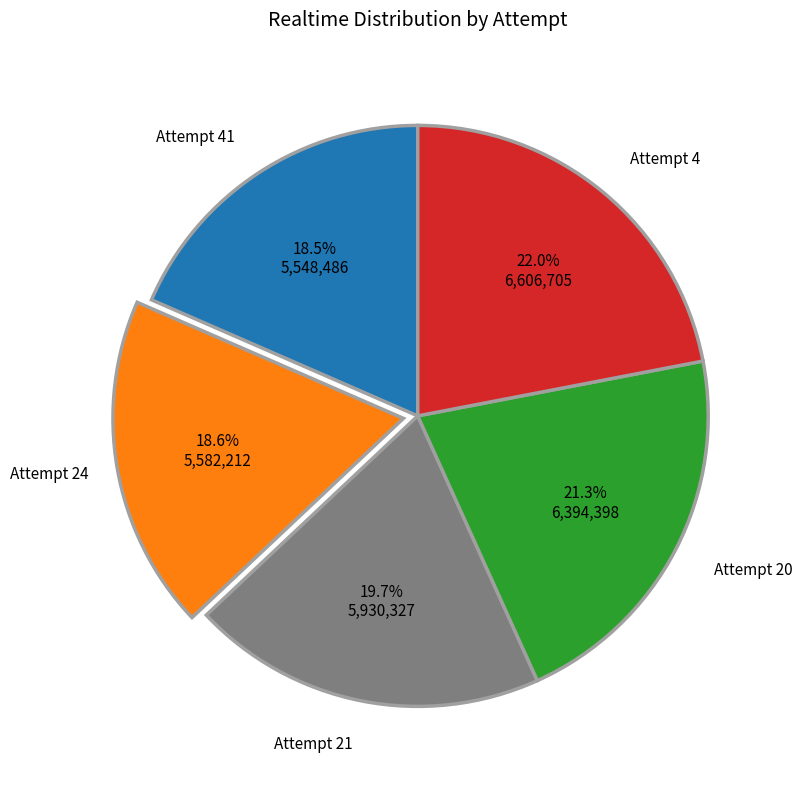

Which slice is the largest?

Attempt 4